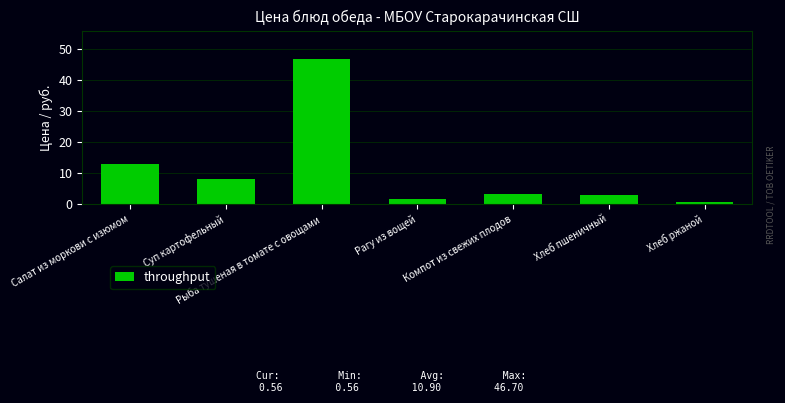

The chart shows a value of 8.1 at Суп картофельный. True or false?

True